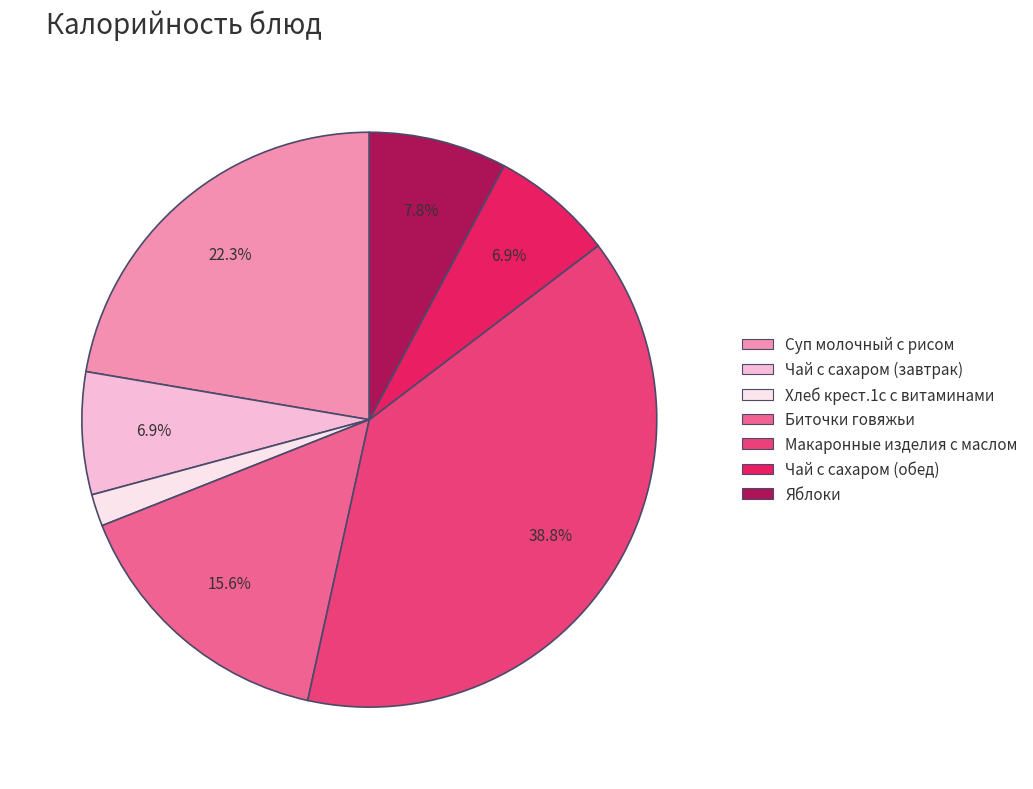

How many segments does this pie chart have?

7